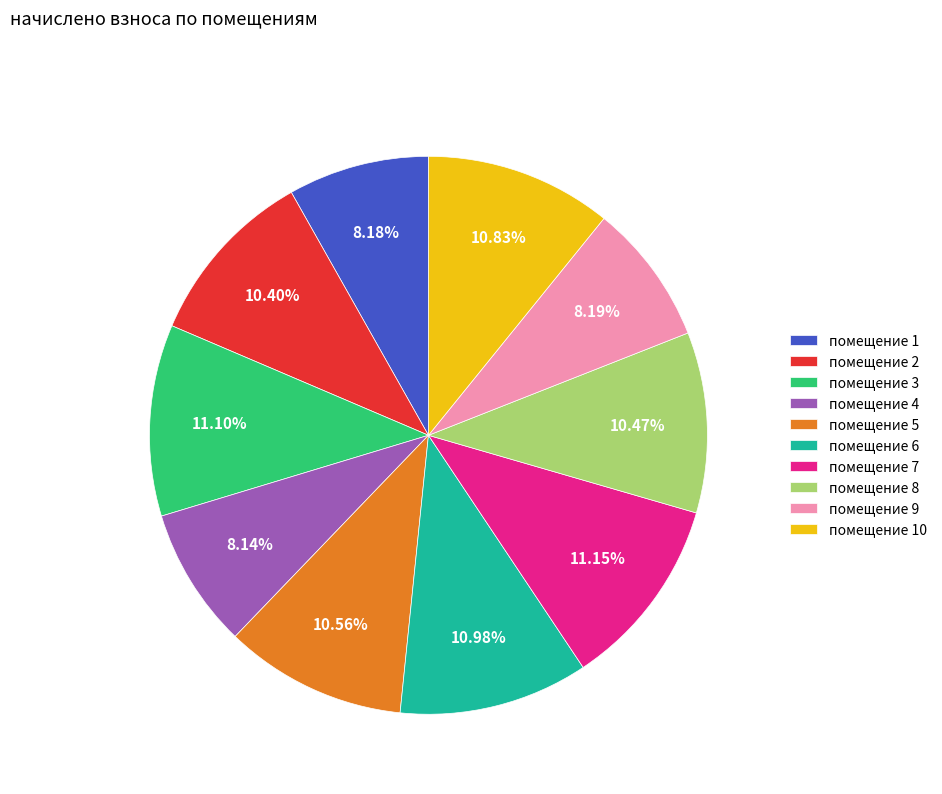

Do помещение 8 and помещение 10 together represent more than half of the pie?

No